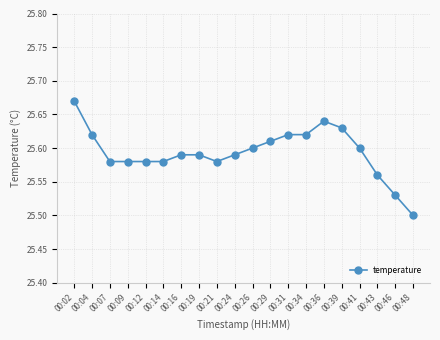

Count the number of data series in this chart.

1